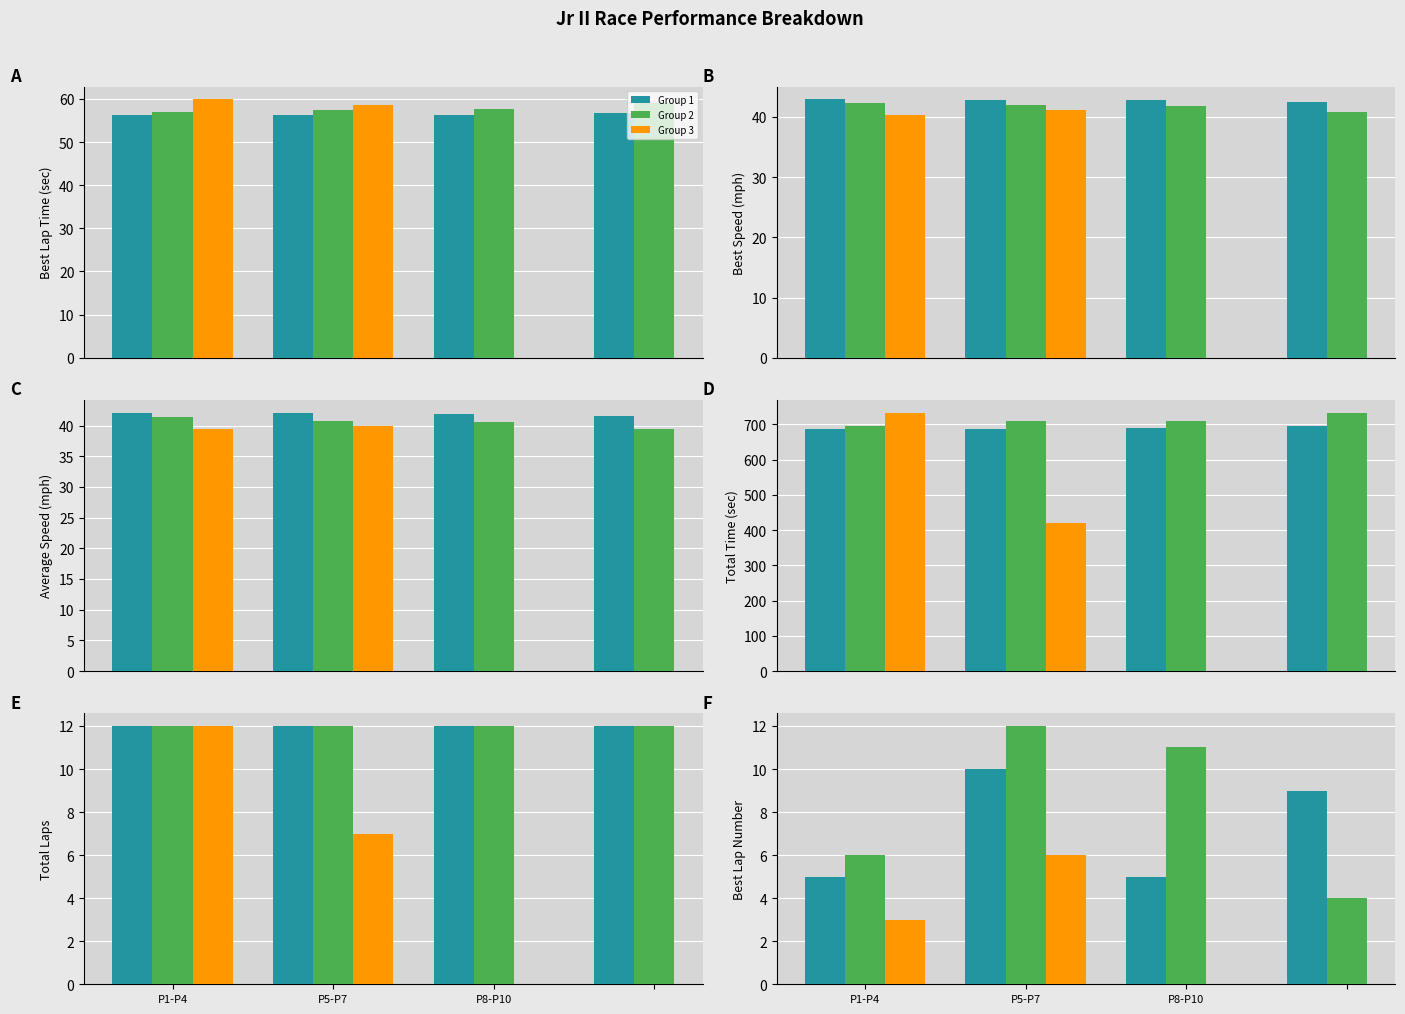

What is the label of the 4th bar from the right?

P1-P4